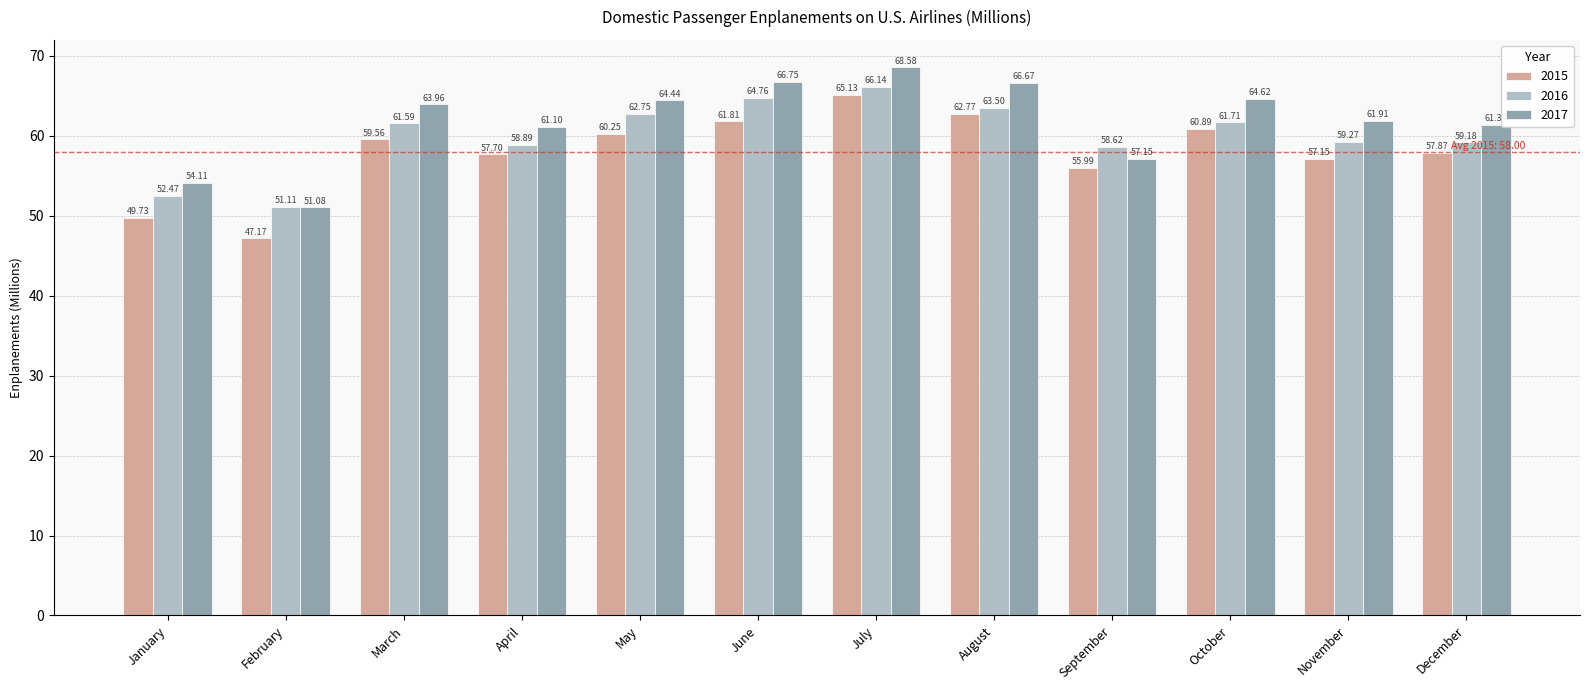

Are the bars grouped side by side (vs. stacked)?

Yes